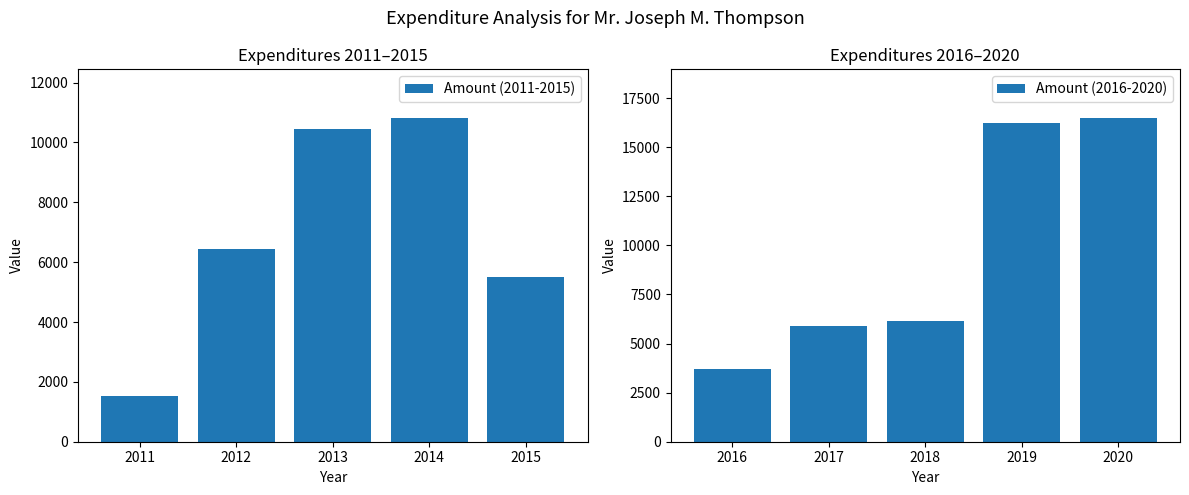

List the series in order of their peak value, highest first.

Amount (2016-2020), Amount (2011-2015)